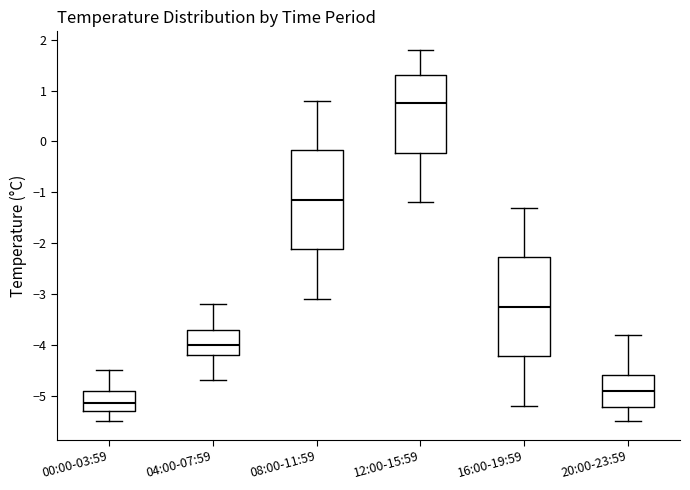

Which box's median line is the highest?

12:00-15:59